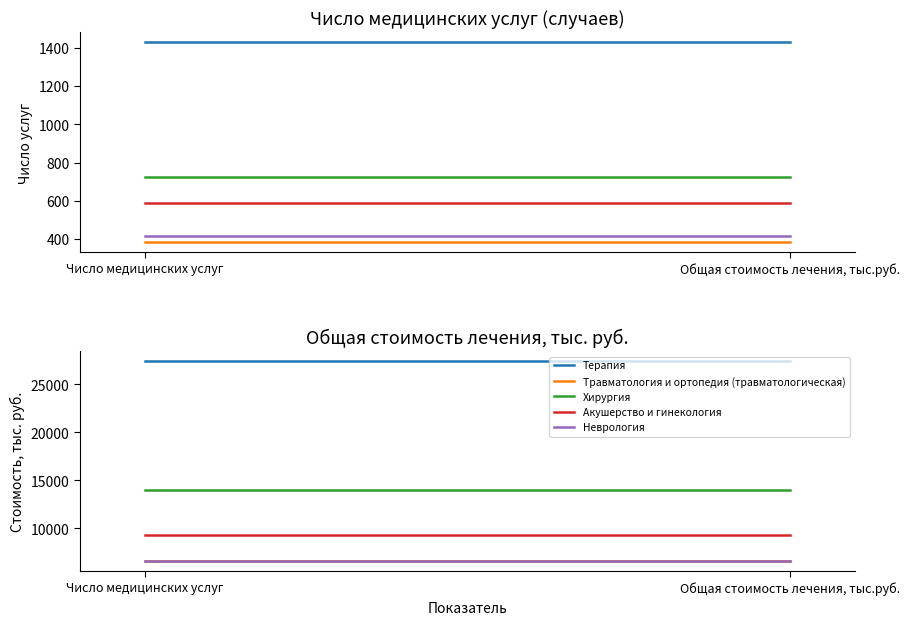

What is the sum of the Неврология values at Число медицинских услуг and Общая стоимость лечения, тыс.руб.?

13180.8